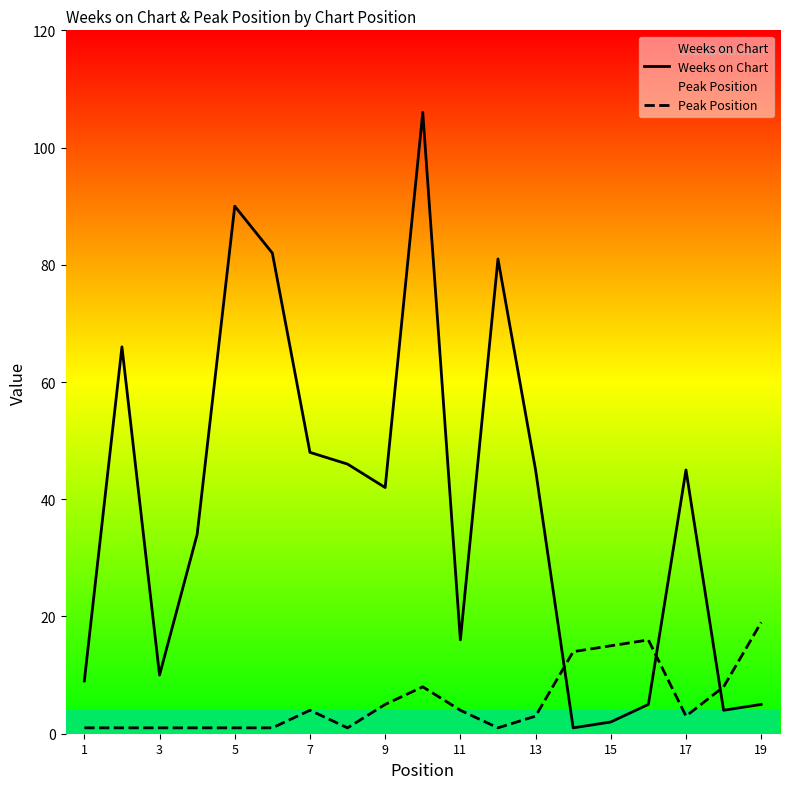

How many lines are shown in the chart?

2